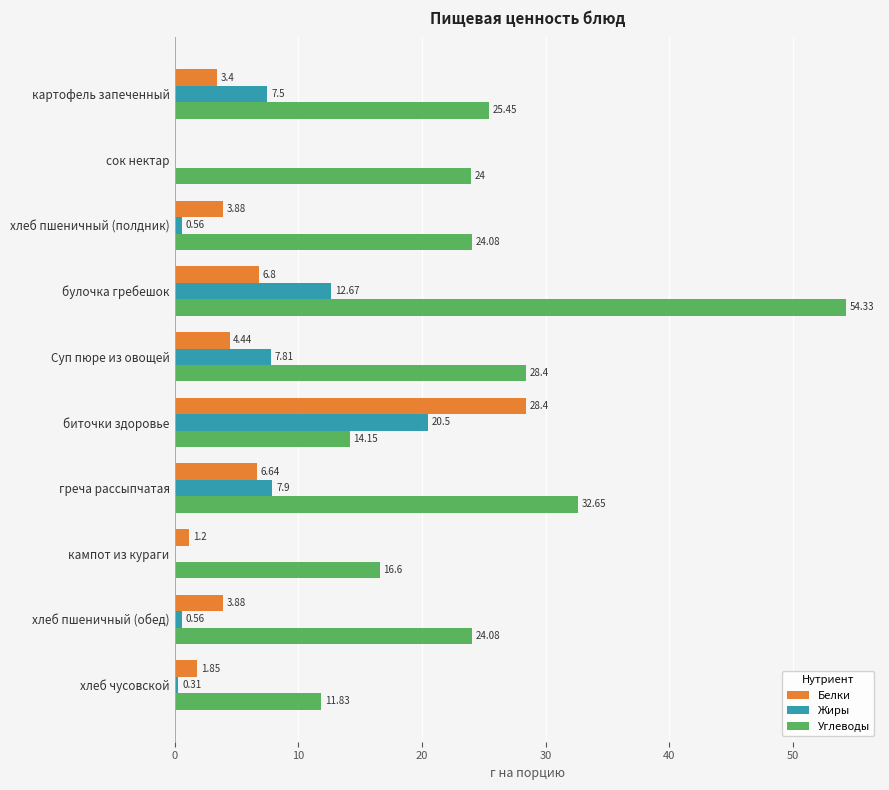

Which series has the largest total across all categories?

Углеводы